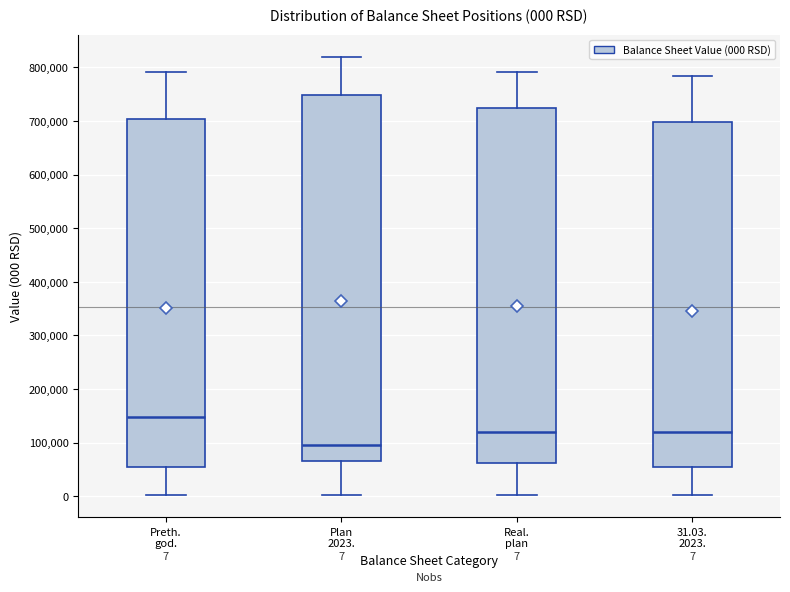

Which box has the lowest median line?

Plan 2023.